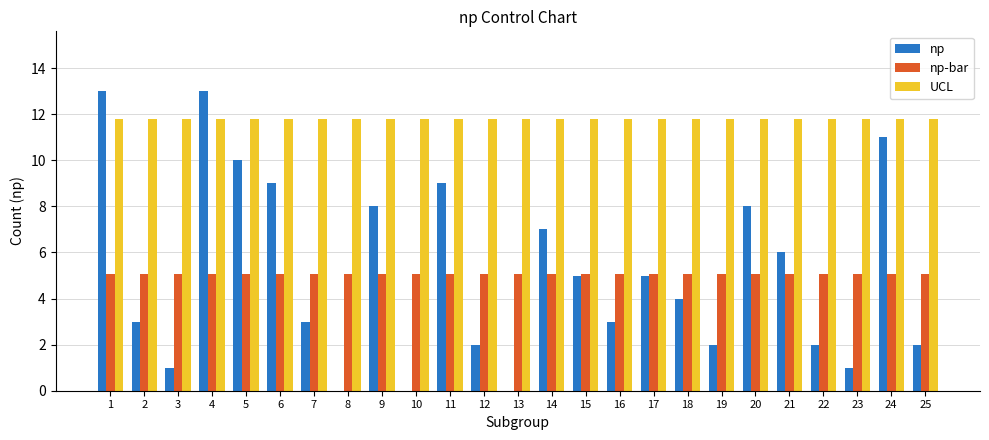

Where does the np series first go above 4?

1